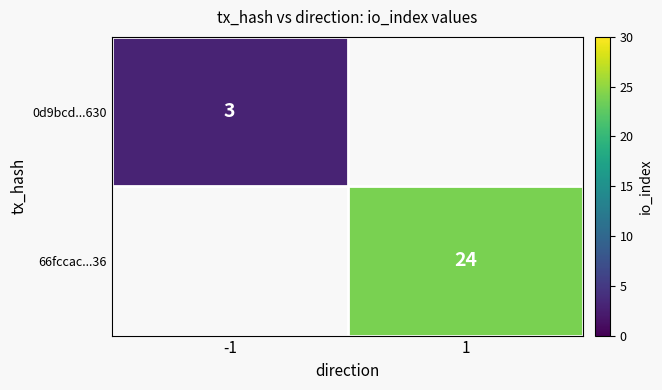

Is it true that 66fccac...36 equals 13 at 1?

False